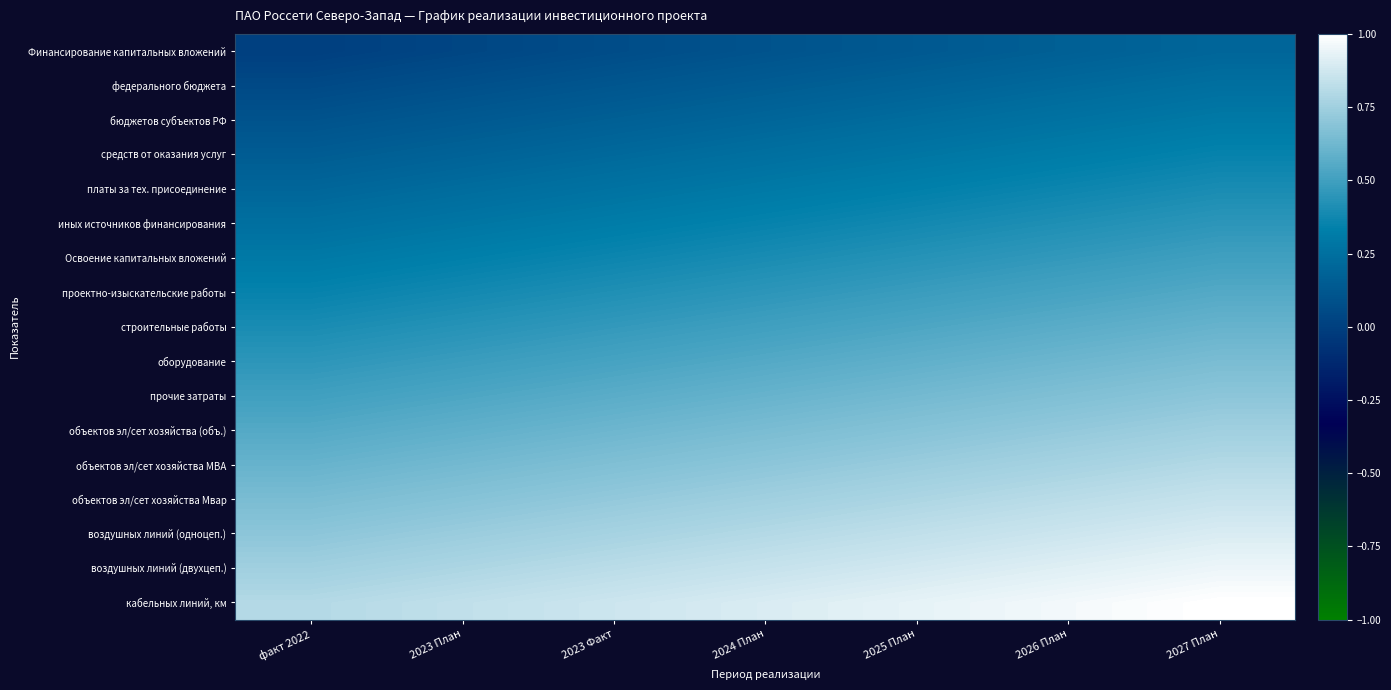

Which category has the highest value across all series?

2027 План